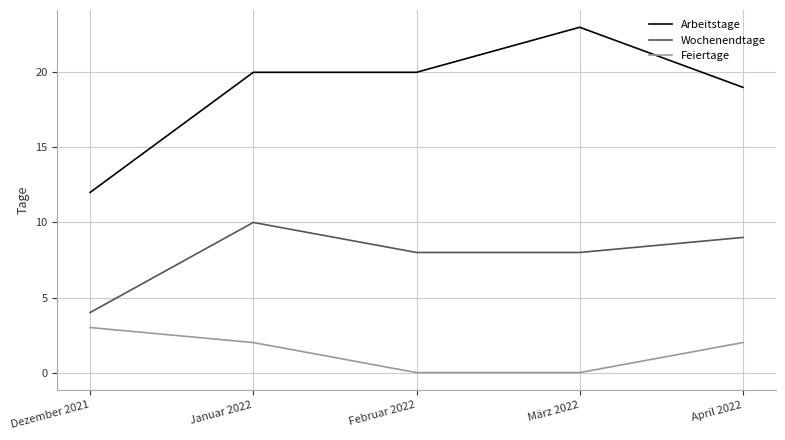

The Feiertage series shows 2 at Februar 2022. True or false?

False